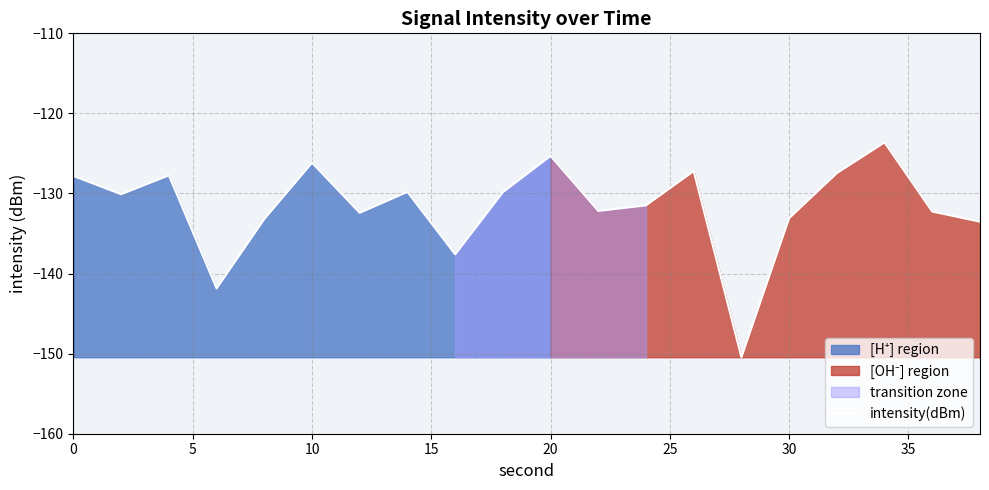

What is the value of the 15th point from the left?

-150.4